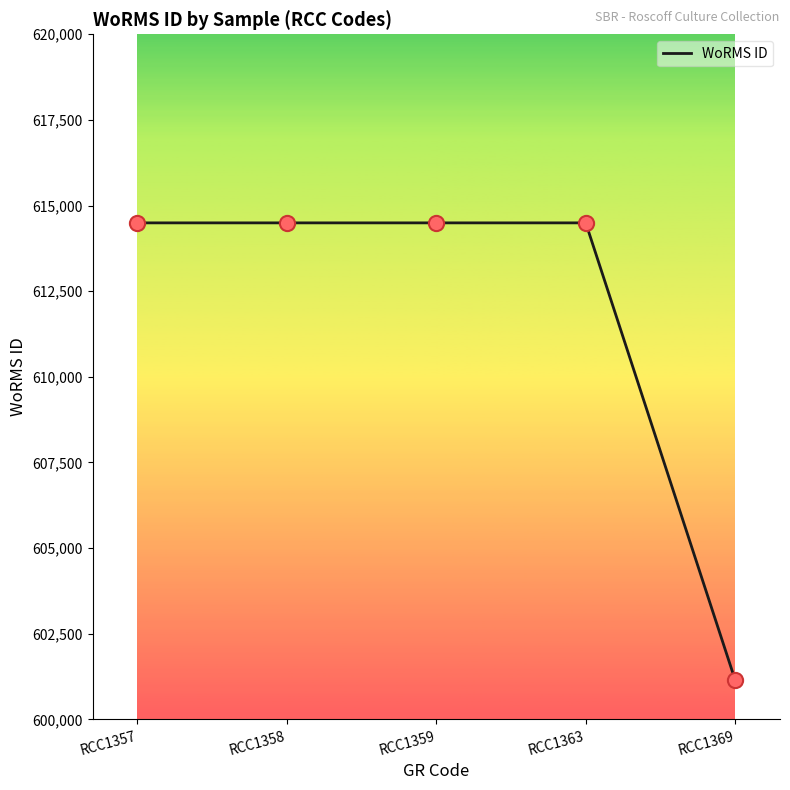

What is the ratio of the value at RCC1369 to the value at RCC1358?

1.0